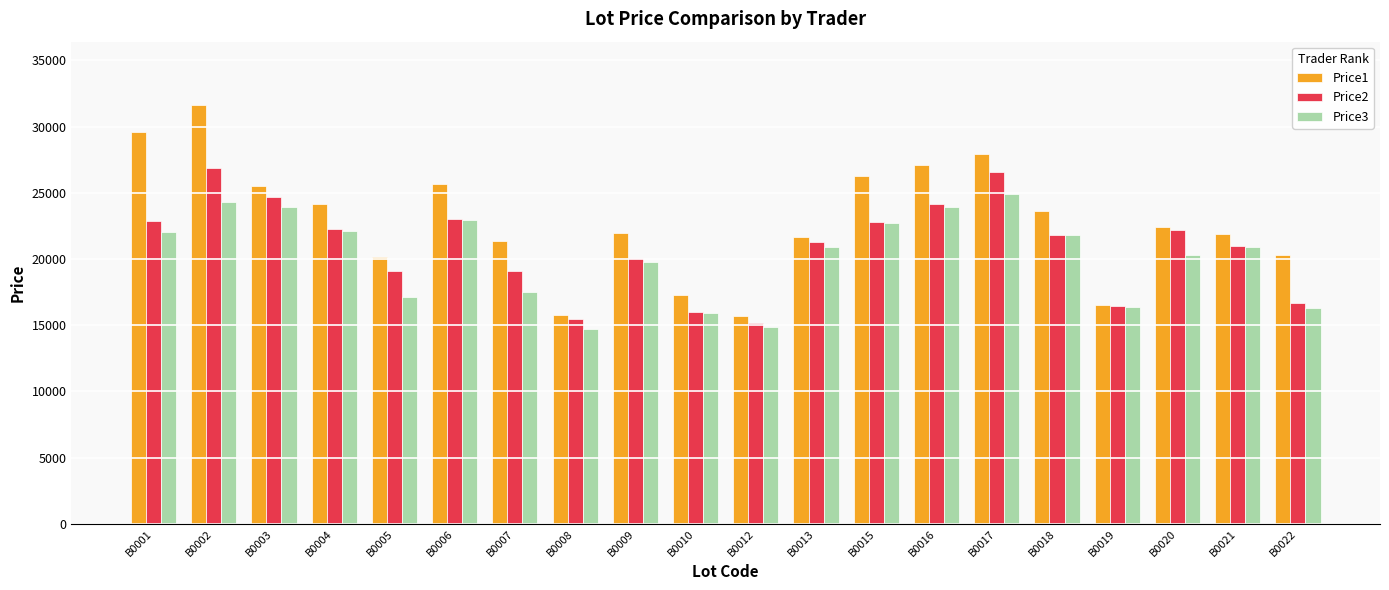

Read the Price3 value at B0007.

17499